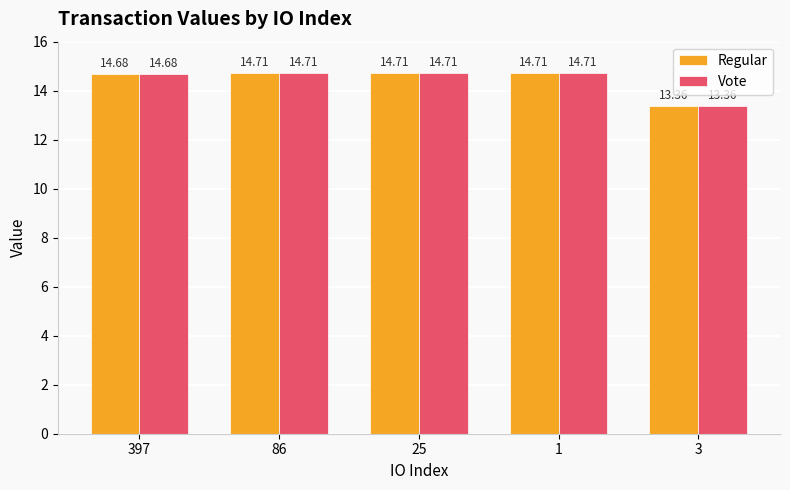

Is the value of Regular at 397 greater than the value of Vote at 25?

No